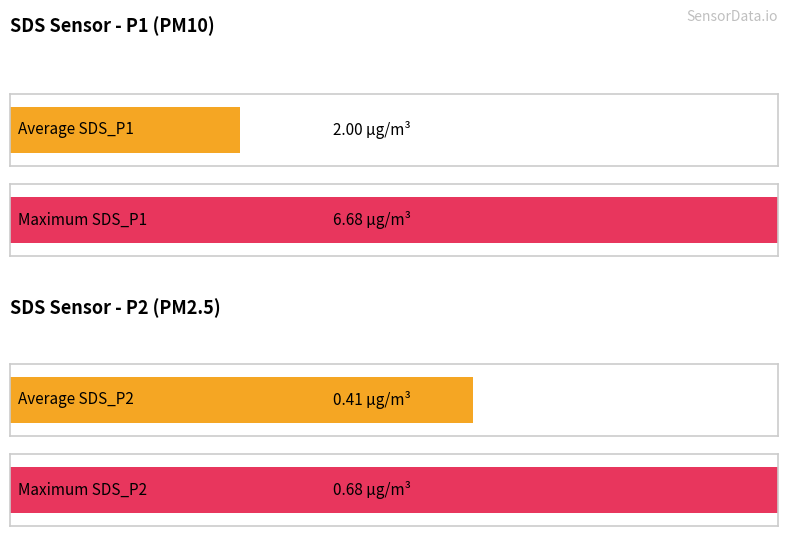

How many series are shown in this chart?

2